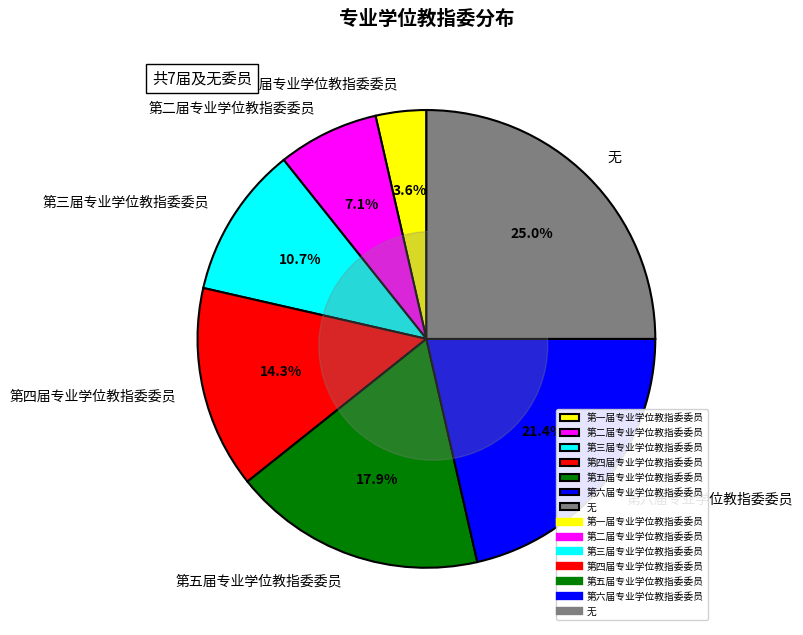

What is the total percentage of 第二届专业学位教指委委员 and 无?

32.1%